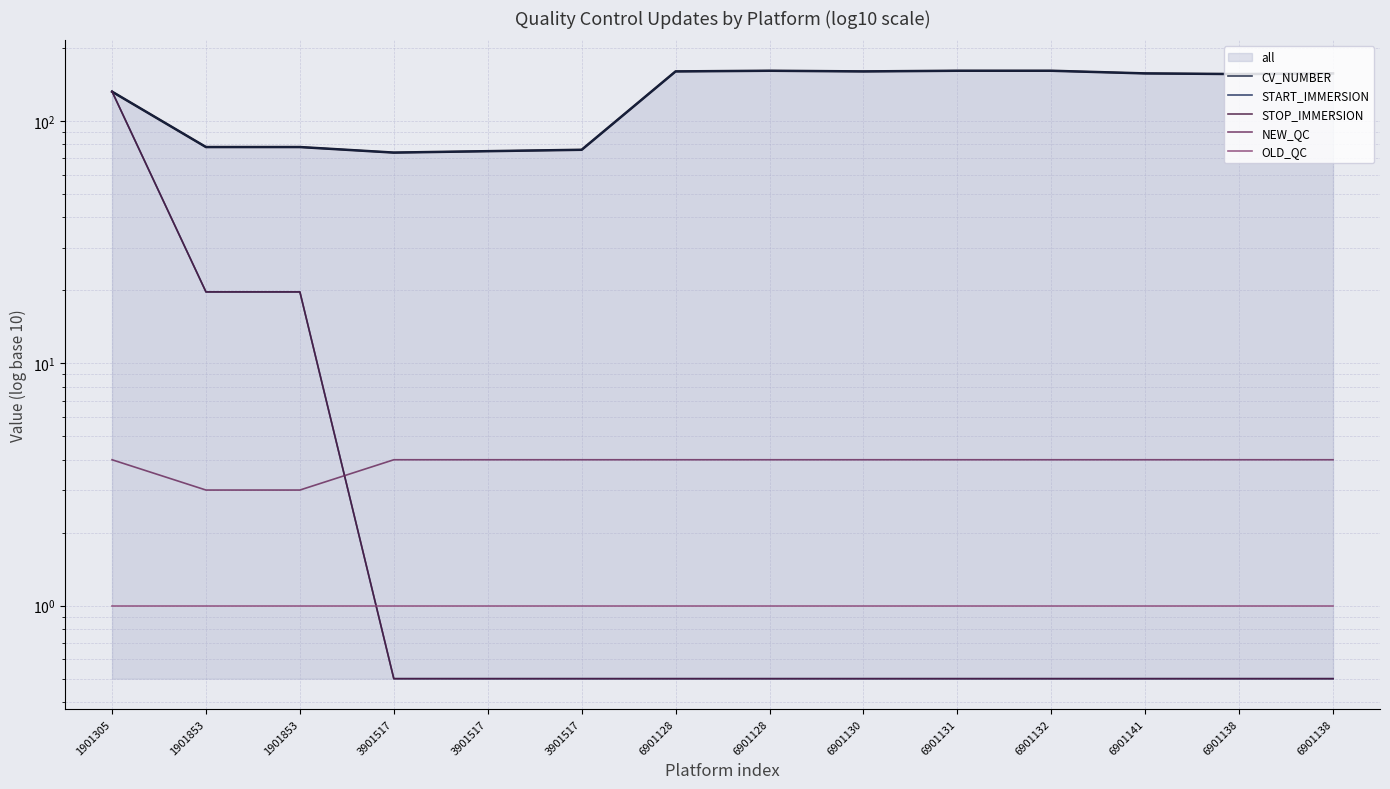

Which series changed the most between 1901853 and 6901138?

CV_NUMBER